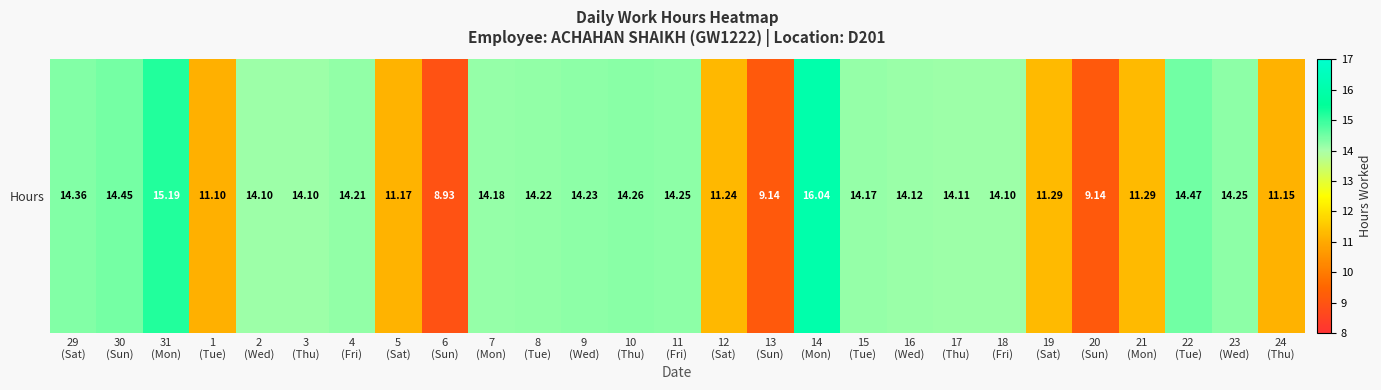

Reading left to right, extract all data points from this chart.

14.4	14.4	15.2	11.1	14.1	14.1	14.2	11.2	8.9	14.2	14.2	14.2	14.3	14.2	11.2	9.1	16.0	14.2	14.1	14.1	14.1	11.3	9.1	11.3	14.5	14.2	11.2